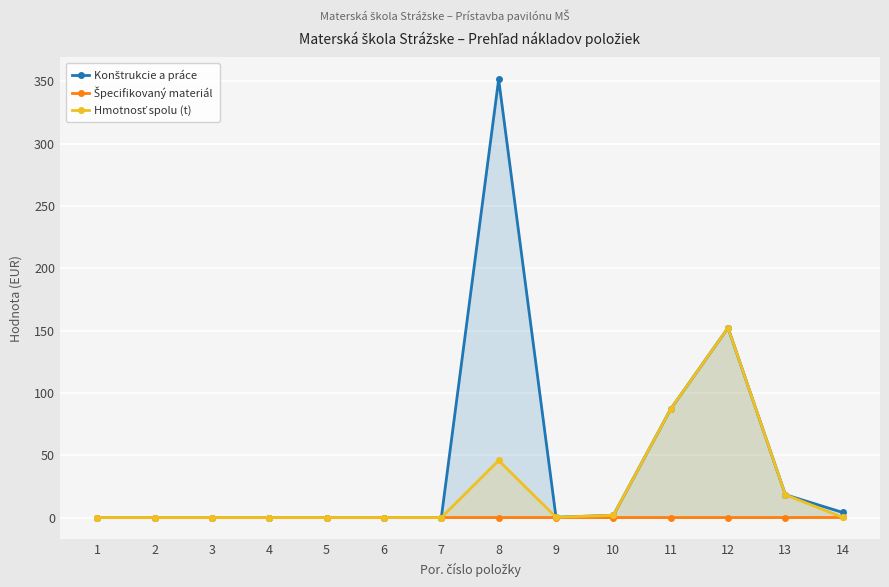

Rank the series at 2 from highest to lowest value.

Konštrukcie a práce, Špecifikovaný materiál, Hmotnosť spolu (t)